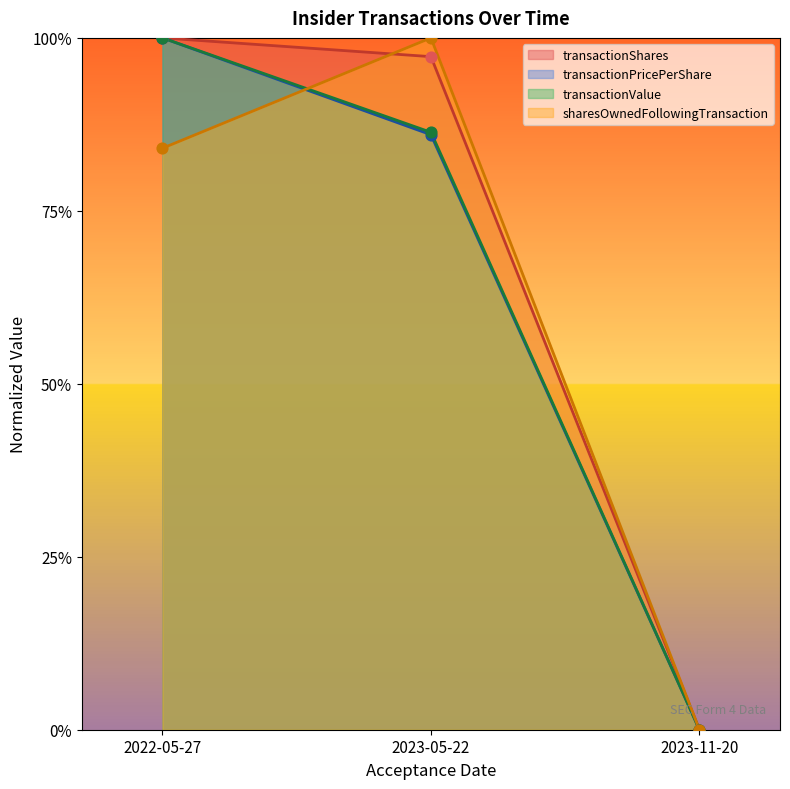

Which series has the largest Y range (max minus min)?

transactionShares